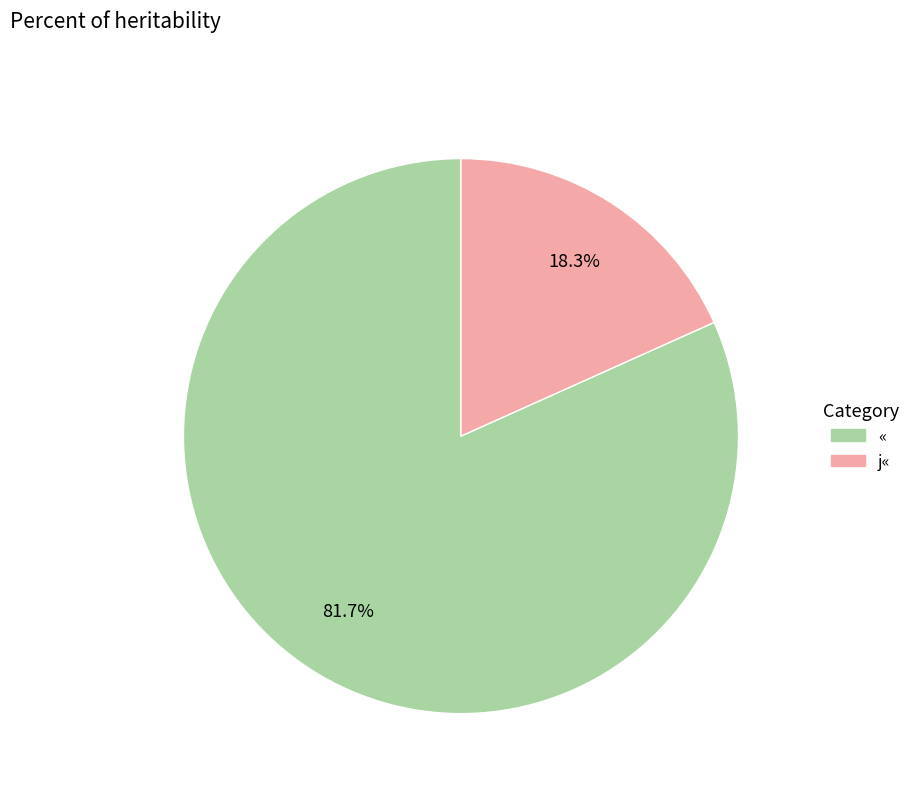

Which category has the biggest portion of the pie?

«